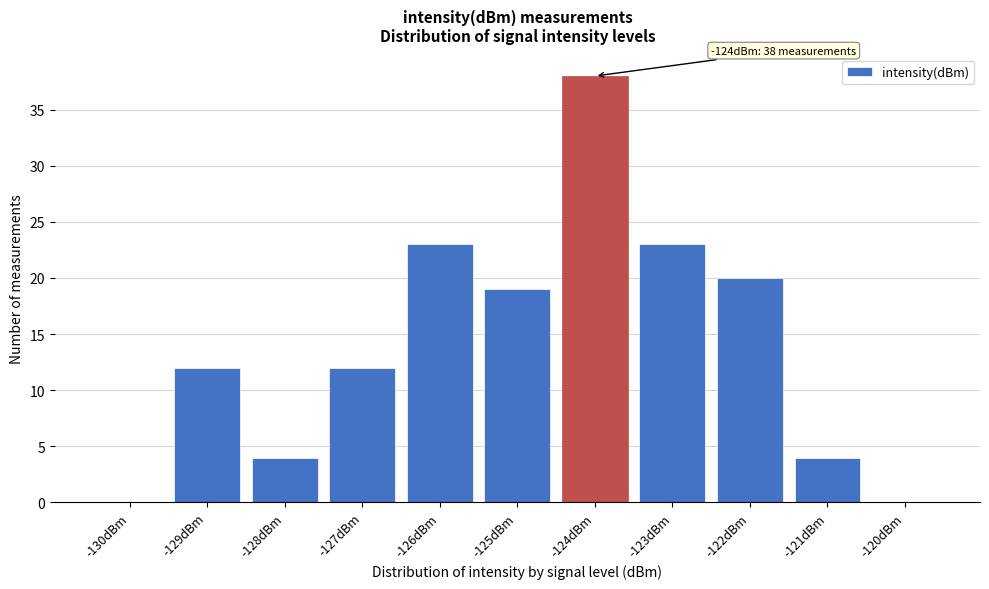

Reading left to right, list all the values displayed in this chart.

-130dBm=0	-129dBm=12	-128dBm=4	-127dBm=12	-126dBm=23	-125dBm=19	-124dBm=38	-123dBm=23	-122dBm=20	-121dBm=4	-120dBm=0